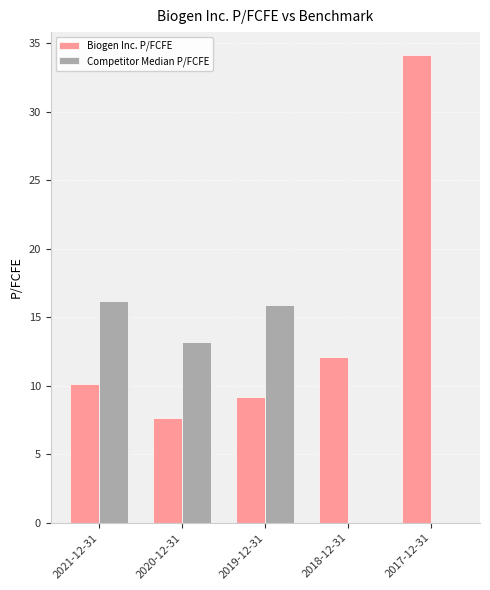

What is the sum of the Competitor Median P/FCFE values at 2020-12-31 and 2018-12-31?

13.2